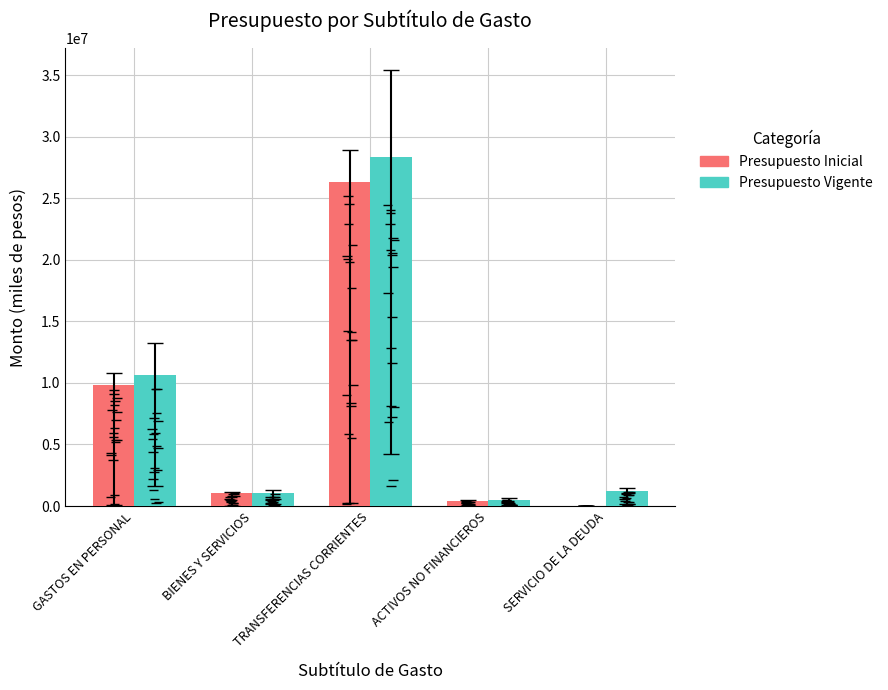

How many values in the Presupuesto Vigente series exceed 1195687?

2